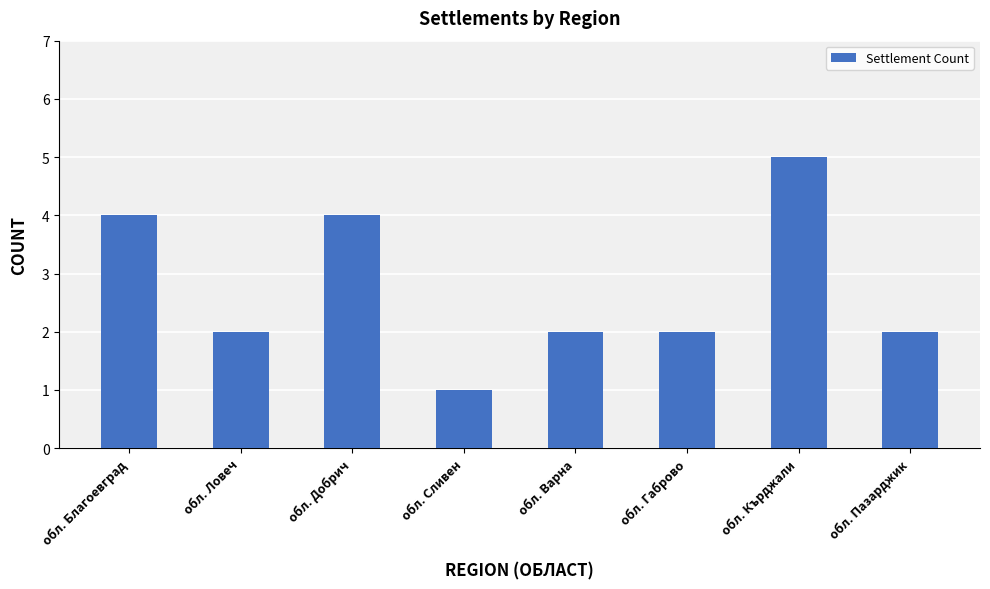

At which category does the chart reach its peak across all series?

обл. Кърджали